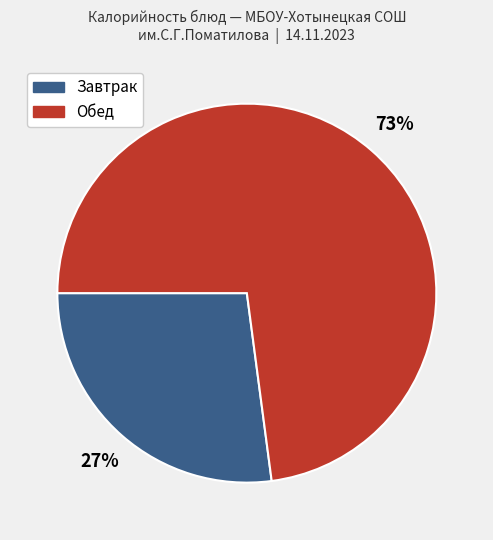

Is there a majority slice in this chart?

Yes